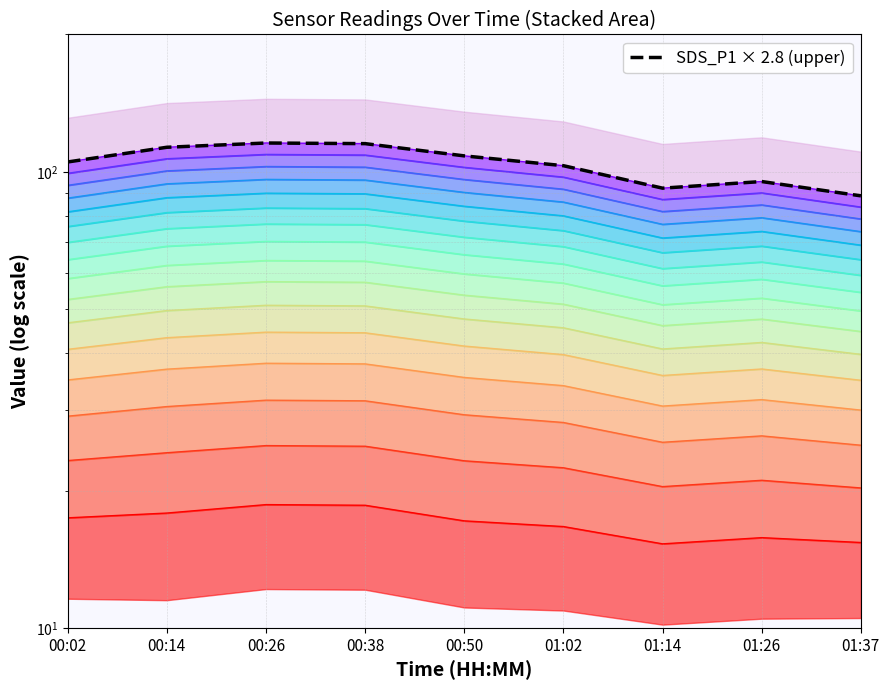

What is the smallest value displayed?

88.6